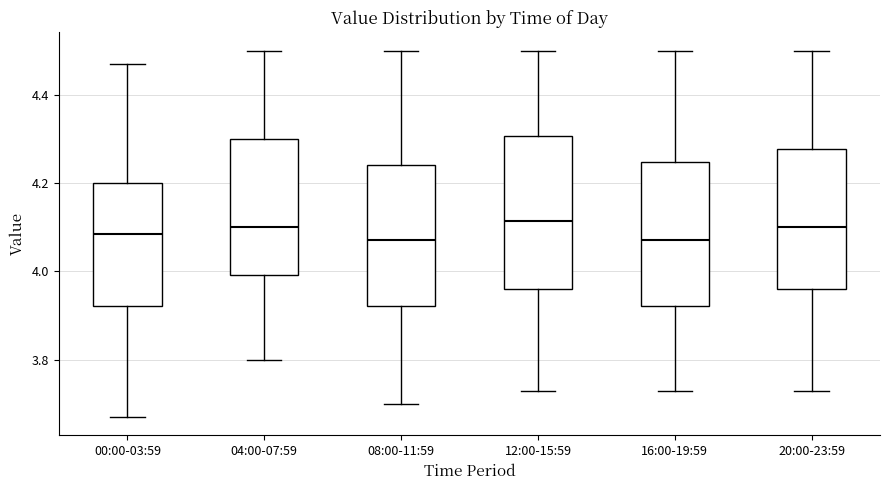

Reading left to right, read every box against the y-axis: the position of its median line, the range the box covers, and the ends of its whiskers. The values are not printed on the chart, so give them approximately, as read against the axis.

00:00-03:59: median 4.08, box 3.92 to 4.20, whiskers 3.68 to 4.48
04:00-07:59: median 4.10, box 4.00 to 4.30, whiskers 3.80 to 4.50
08:00-11:59: median 4.08, box 3.92 to 4.24, whiskers 3.70 to 4.50
12:00-15:59: median 4.12, box 3.96 to 4.30, whiskers 3.74 to 4.50
16:00-19:59: median 4.08, box 3.92 to 4.24, whiskers 3.74 to 4.50
20:00-23:59: median 4.10, box 3.96 to 4.28, whiskers 3.74 to 4.50